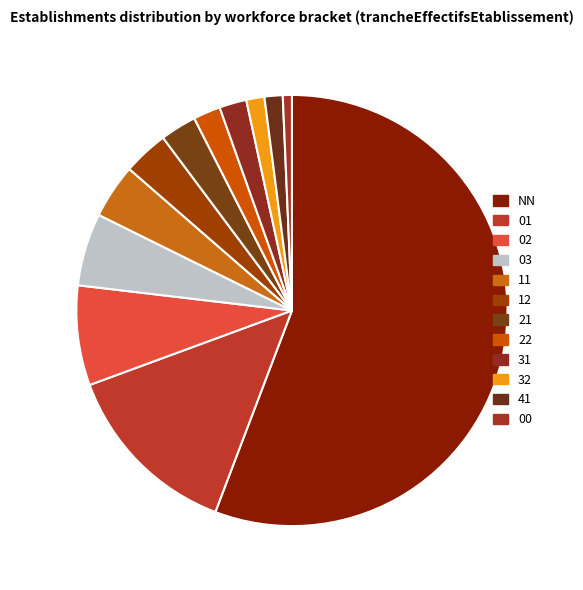

Rank the categories by value from highest to lowest.

NN, 01, 02, 03, 11, 12, 21, 22, 31, 32, 41, 00